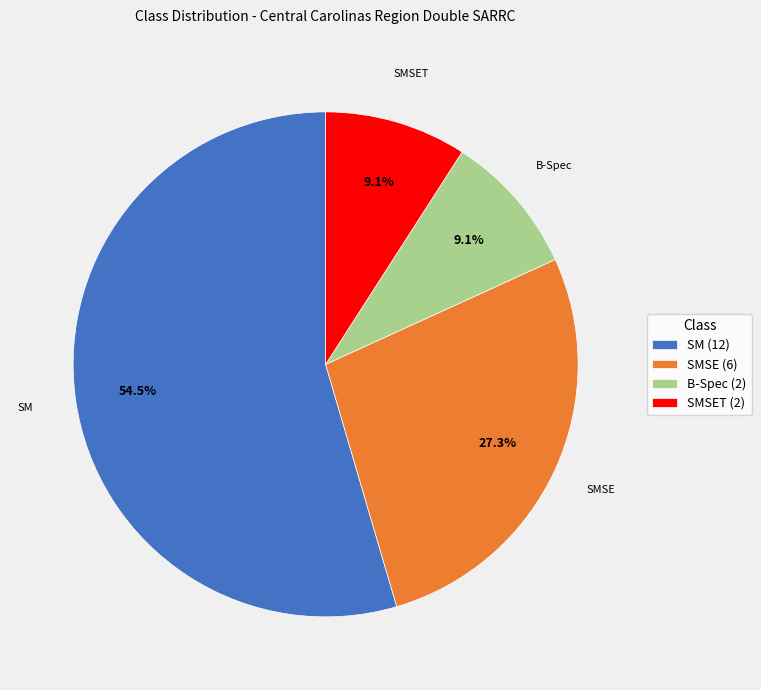

Combined, do SMSE (6) and SM (12) account for over 50%?

Yes